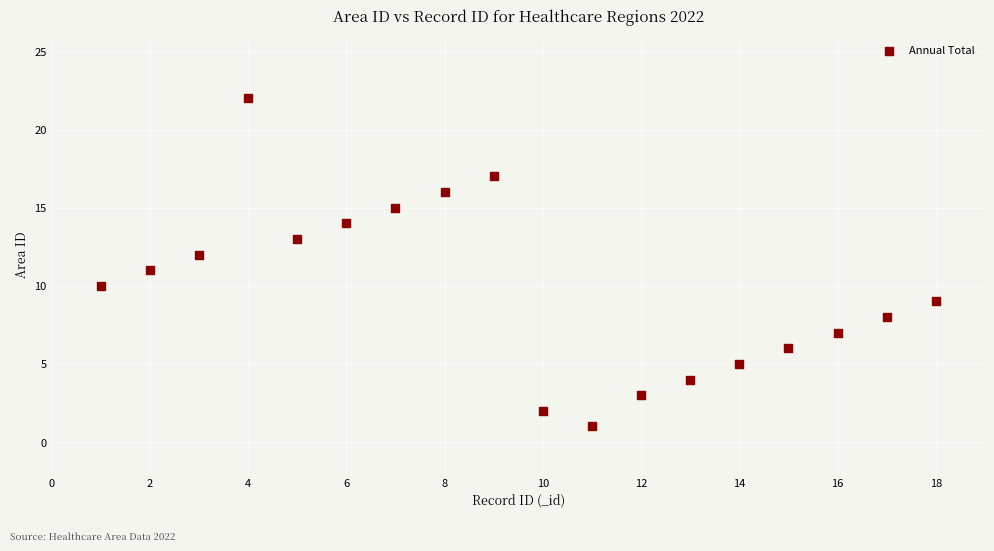

What is the range of X values (max minus min)?

17